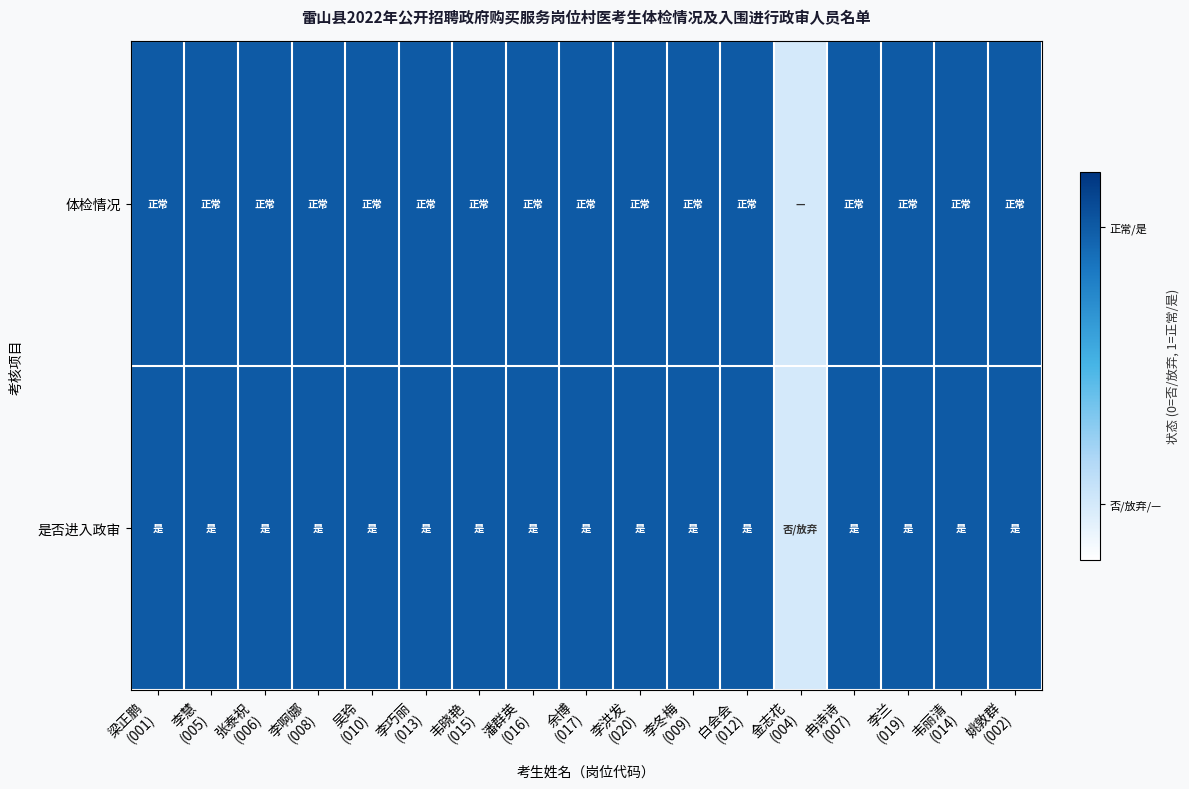

Which series has the largest total across all categories?

体检情况